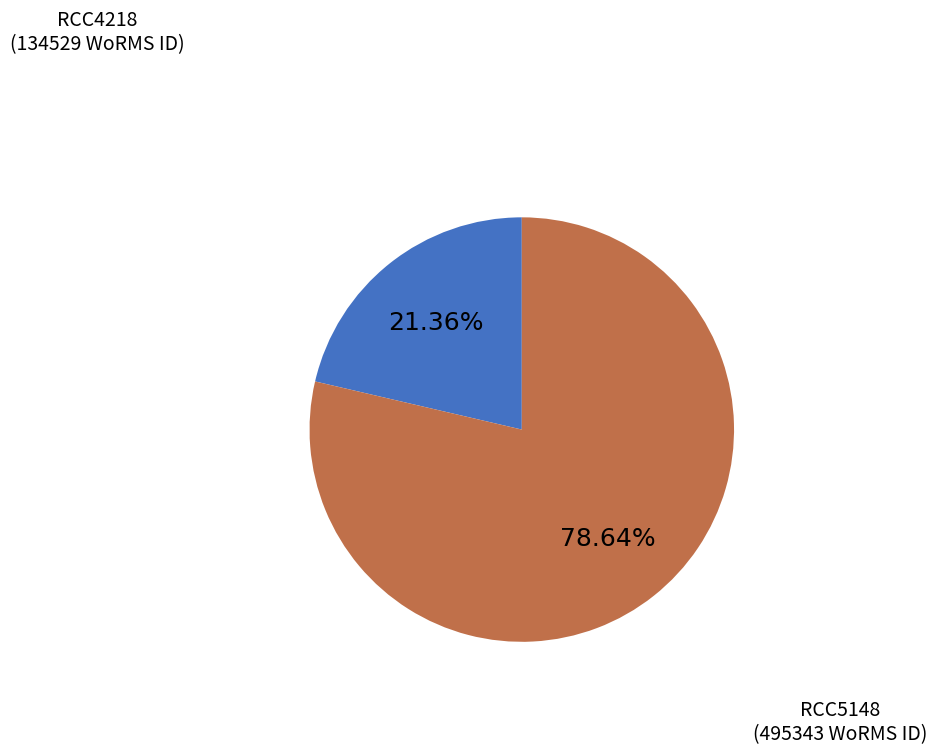

Is there any slice that represents more than half of the pie?

Yes